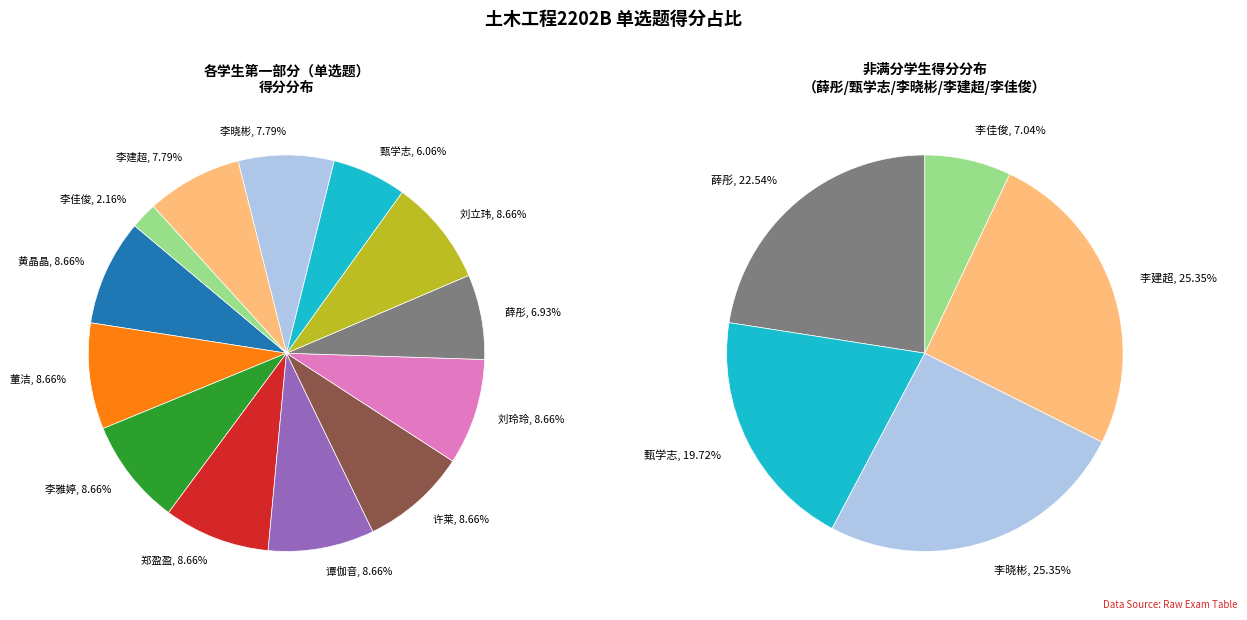

Rank the categories by value from highest to lowest.

黄晶晶, 董洁, 李雅婷, 郑盈盈, 谭伽音, 许莱, 刘玲玲, 刘立玮, 李晓彬, 李建超, 薛彤, 甄学志, 李佳俊